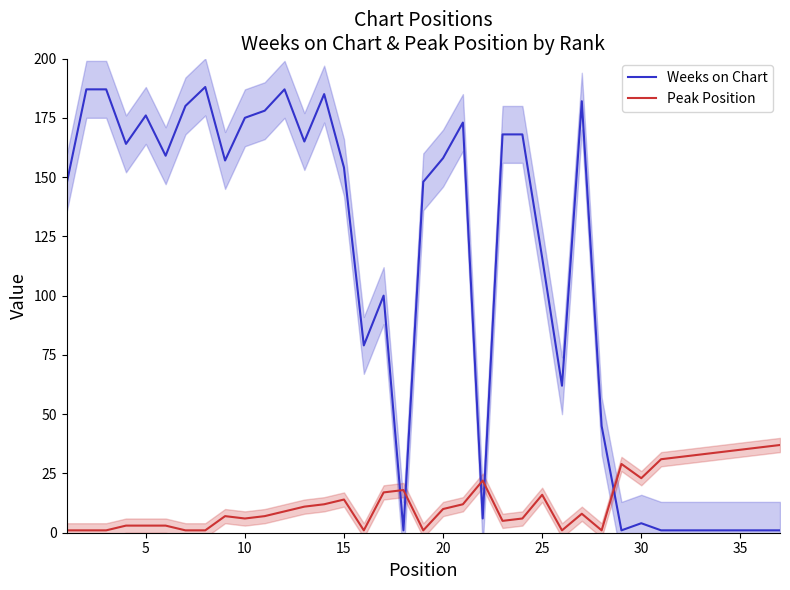

What is the lowest value of the Weeks on Chart series?

1